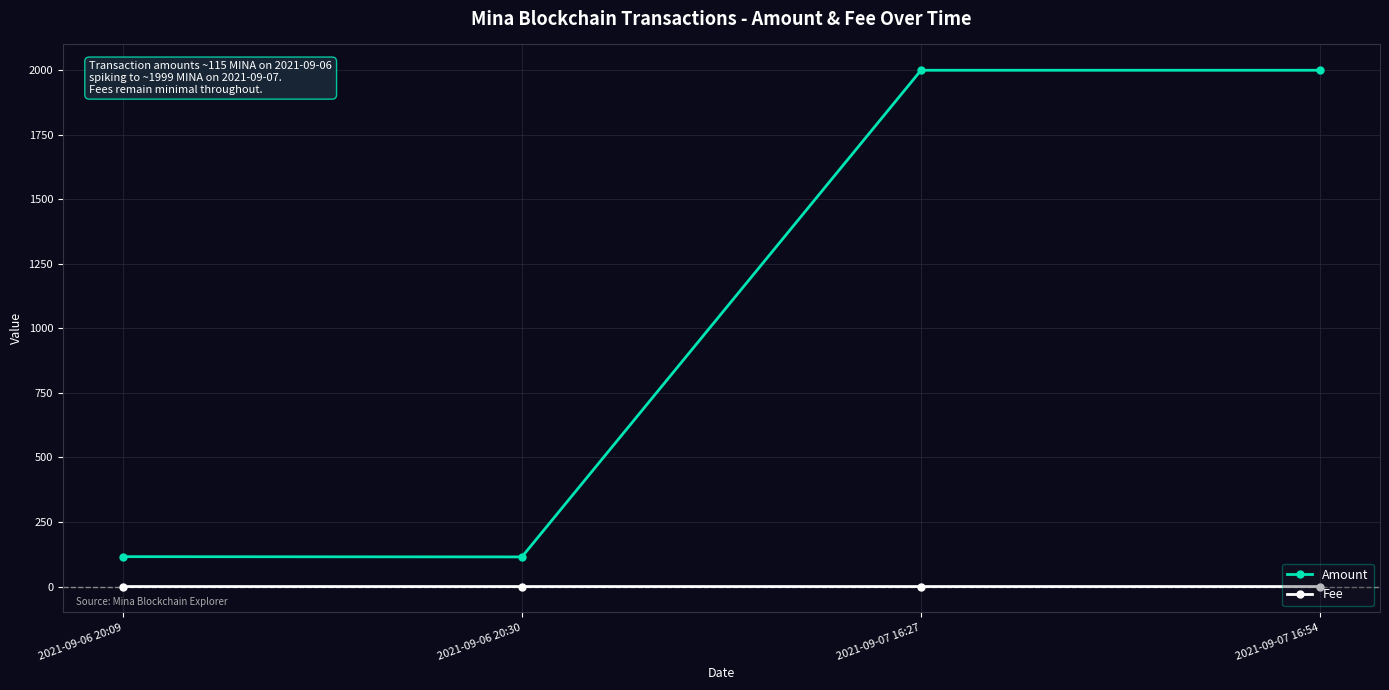

What are all the series names shown in the legend?

Amount, Fee